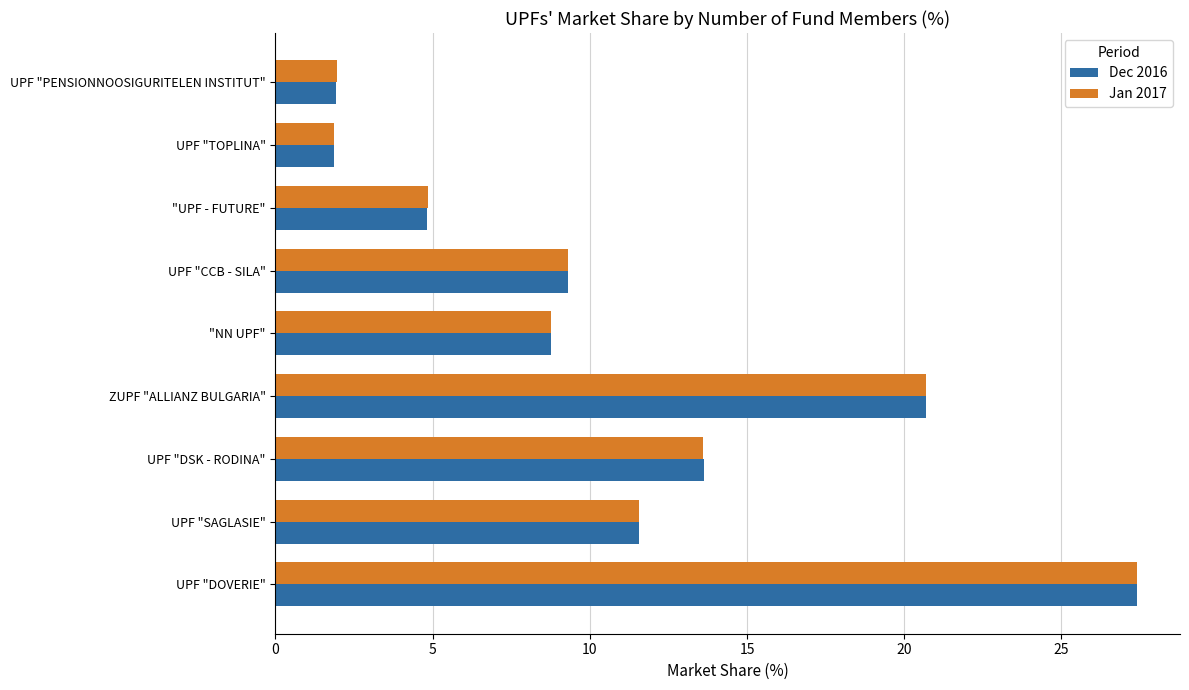

What is the difference between the Jan 2017 values at UPF "SAGLASIE" and UPF "CCB - SILA"?

2.3